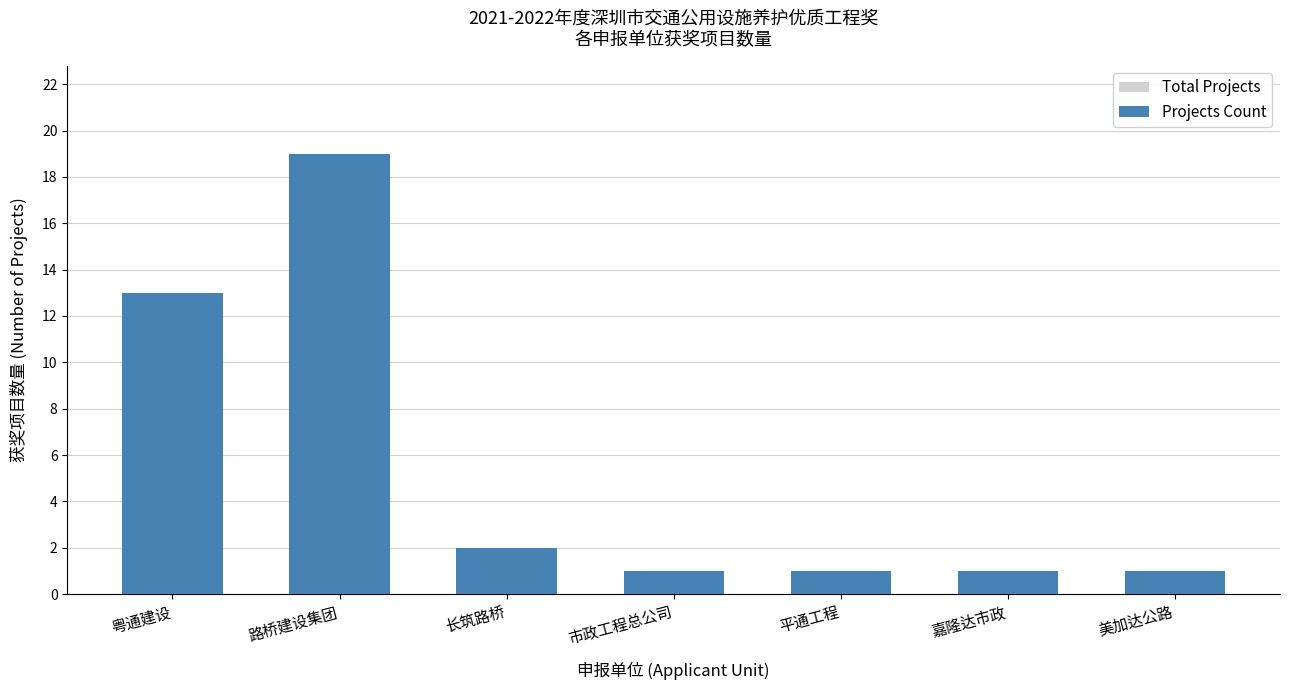

What position from the right is 长筑路桥?

5